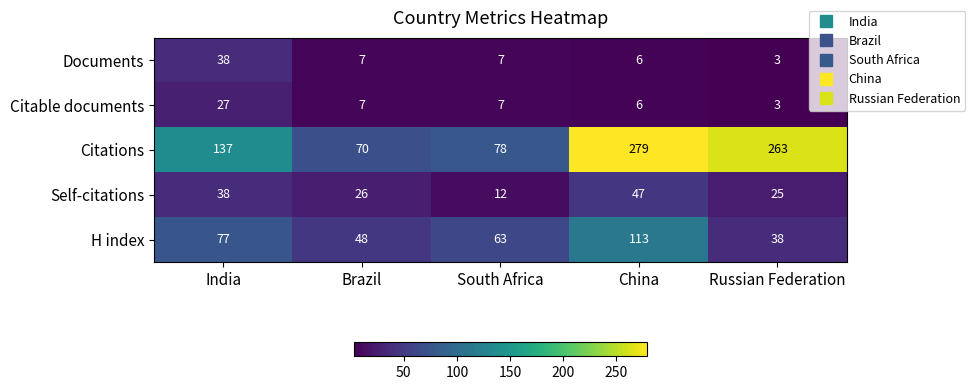

Which series has the largest range (max minus min)?

Citations